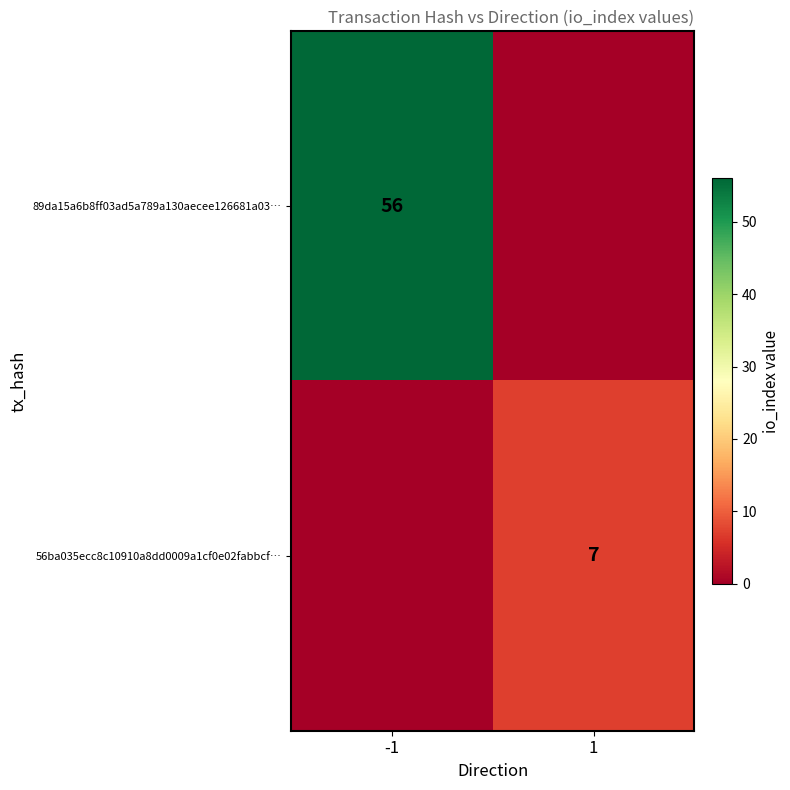

Is the value of 56ba035ecc8c10910a8dd0009a1cf0e02fabbcf… at 1 greater than the value of 89da15a6b8ff03ad5a789a130aecee126681a03… at -1?

No